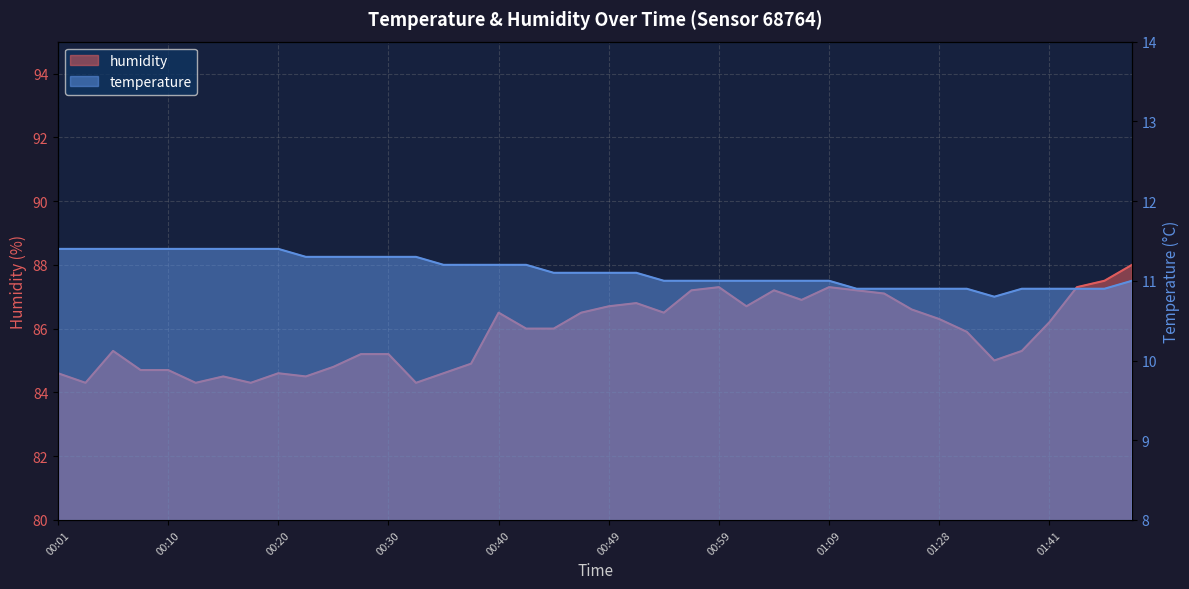

How many interior local valleys does the temperature series have?

1